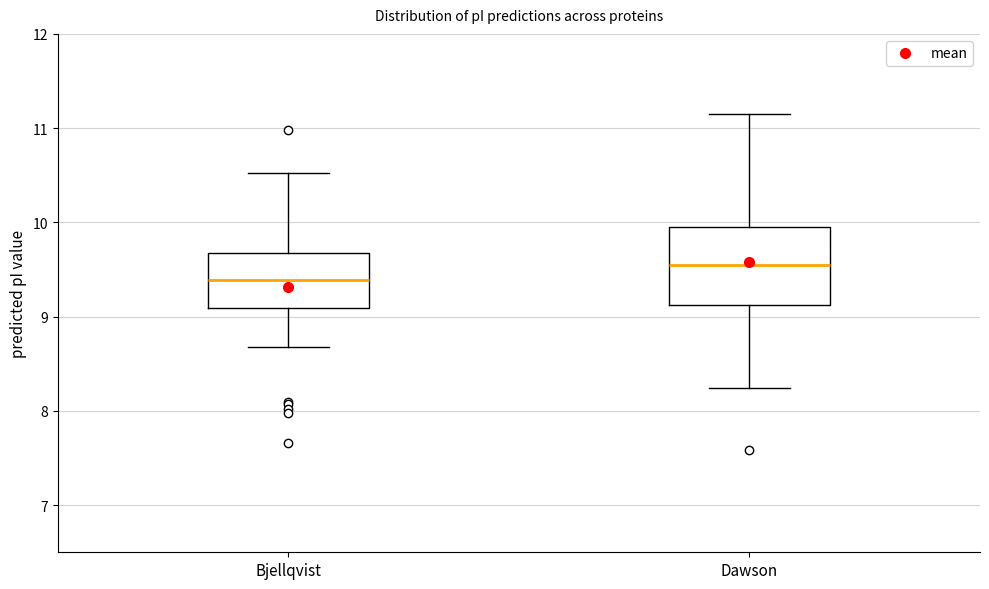

Which box's median line is the highest?

Dawson